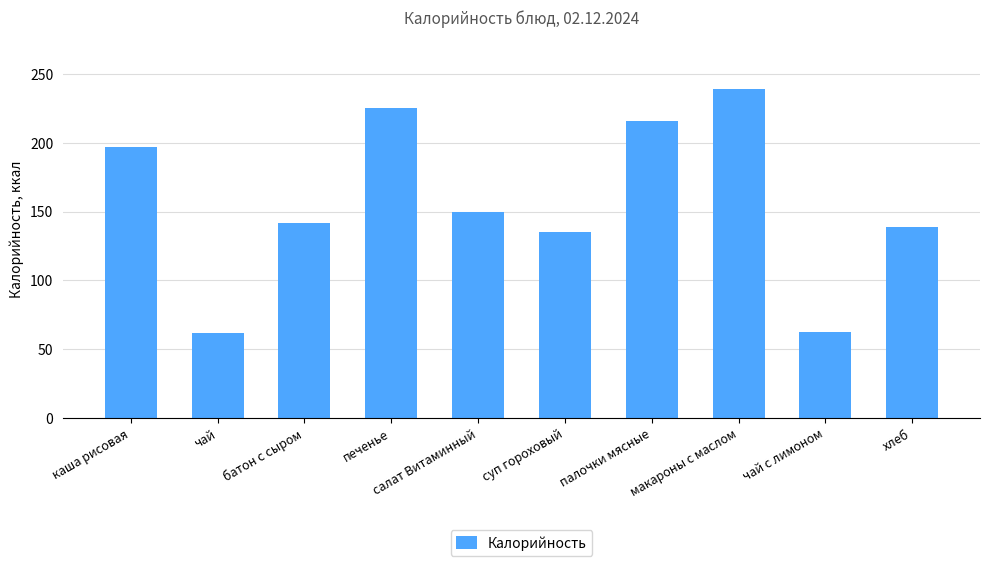

What is the smallest value displayed?

61.3